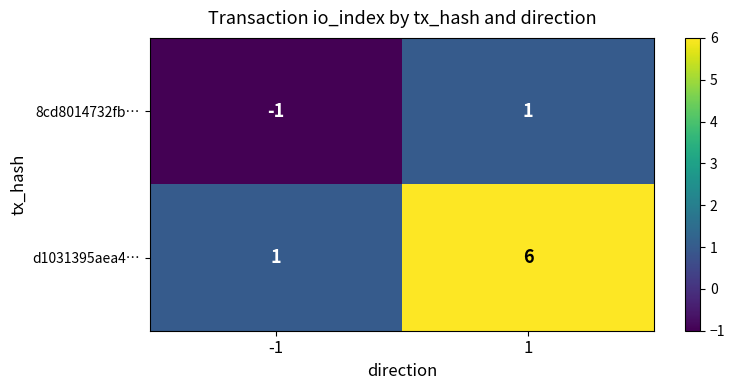

Between -1 and 1, which series saw the biggest shift?

d1031395aea4…